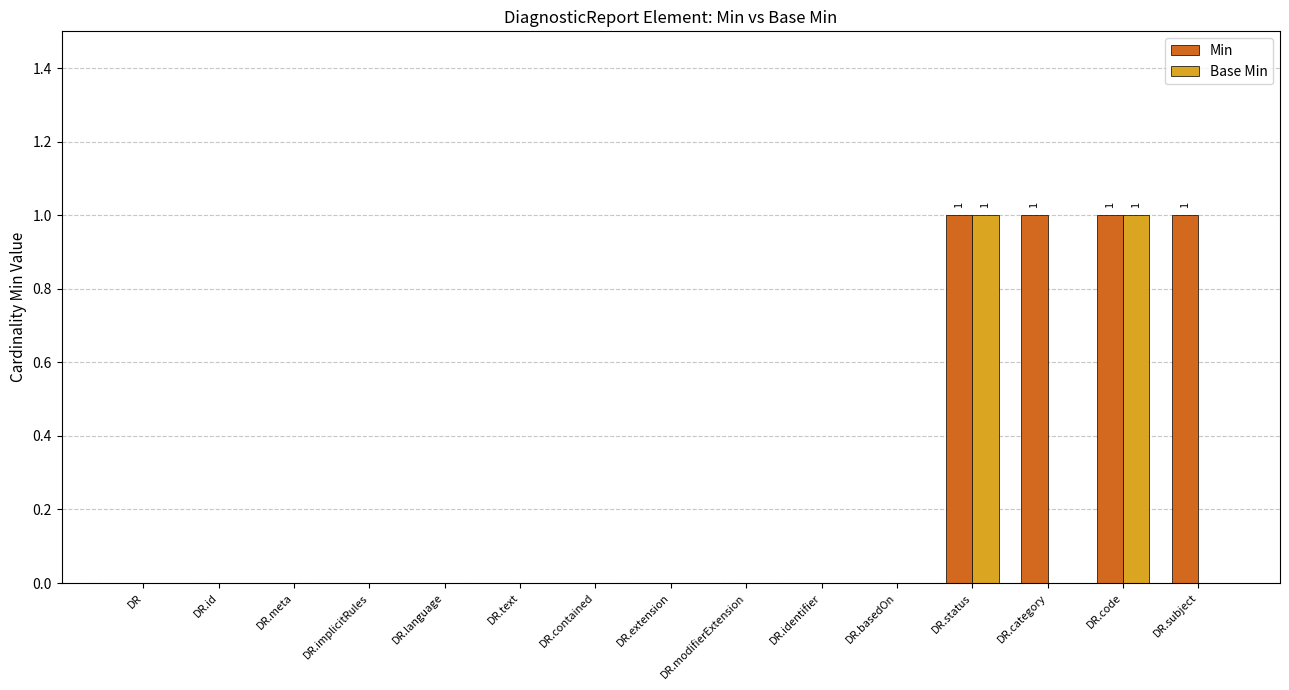

The Base Min series shows 0 at DR.category. True or false?

True